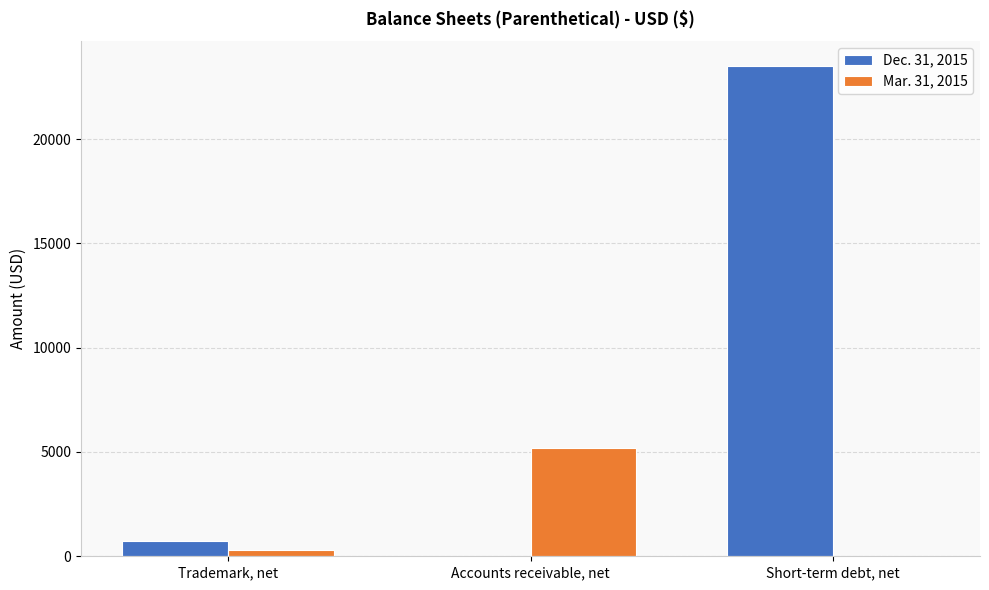

What is the approximate value of Mar. 31, 2015 at Trademark, net, to the nearest 50?

300